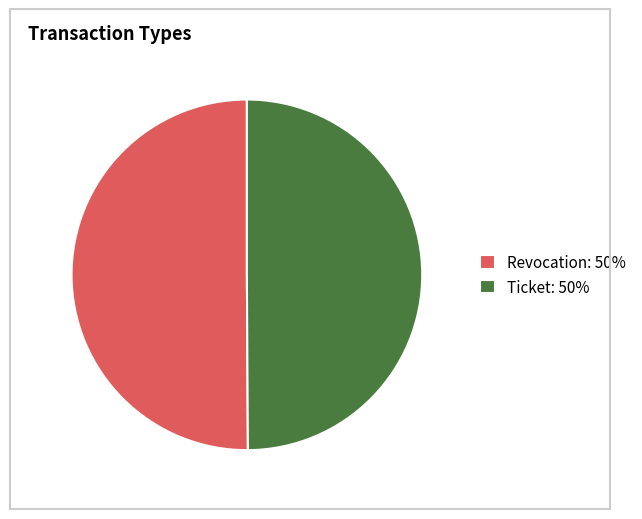

Approximately how many times larger is the value at Revocation: 50% compared to Ticket: 50%?

1.0